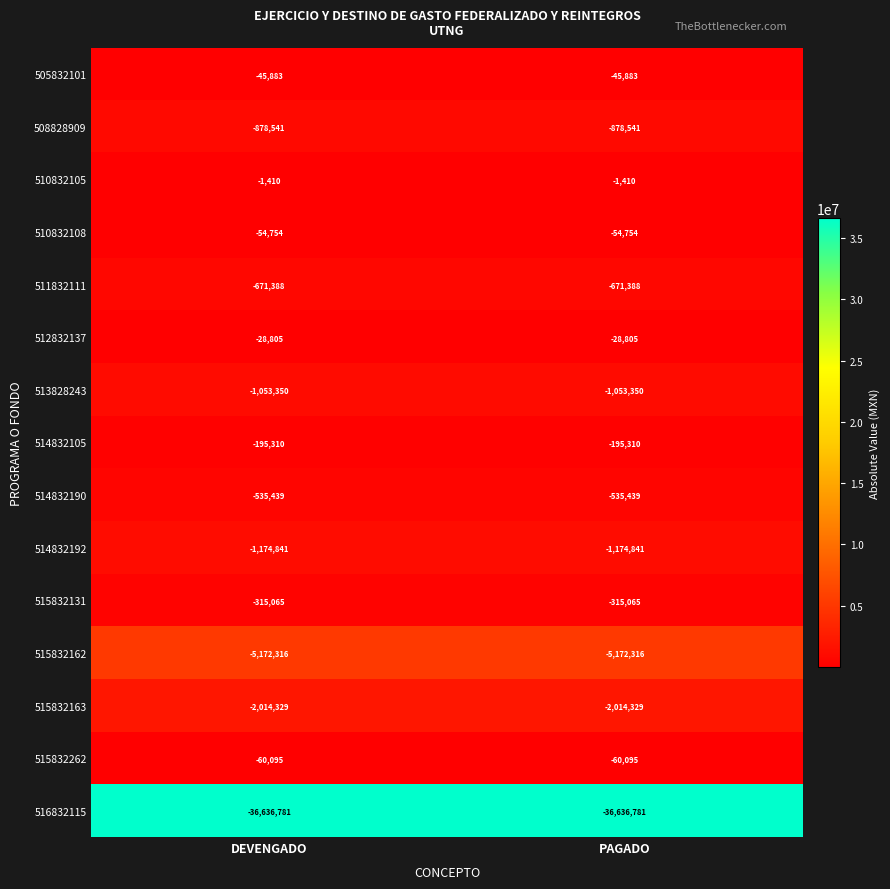

What is the spread (max minus min) of values at DEVENGADO?

36635371